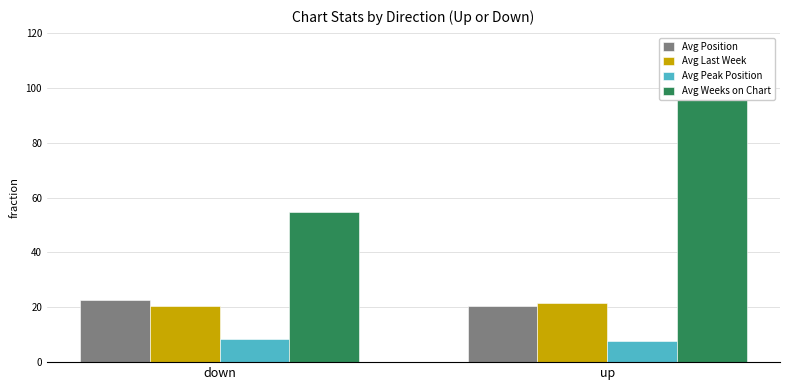

What is the label of the 2nd bar from the right?

down